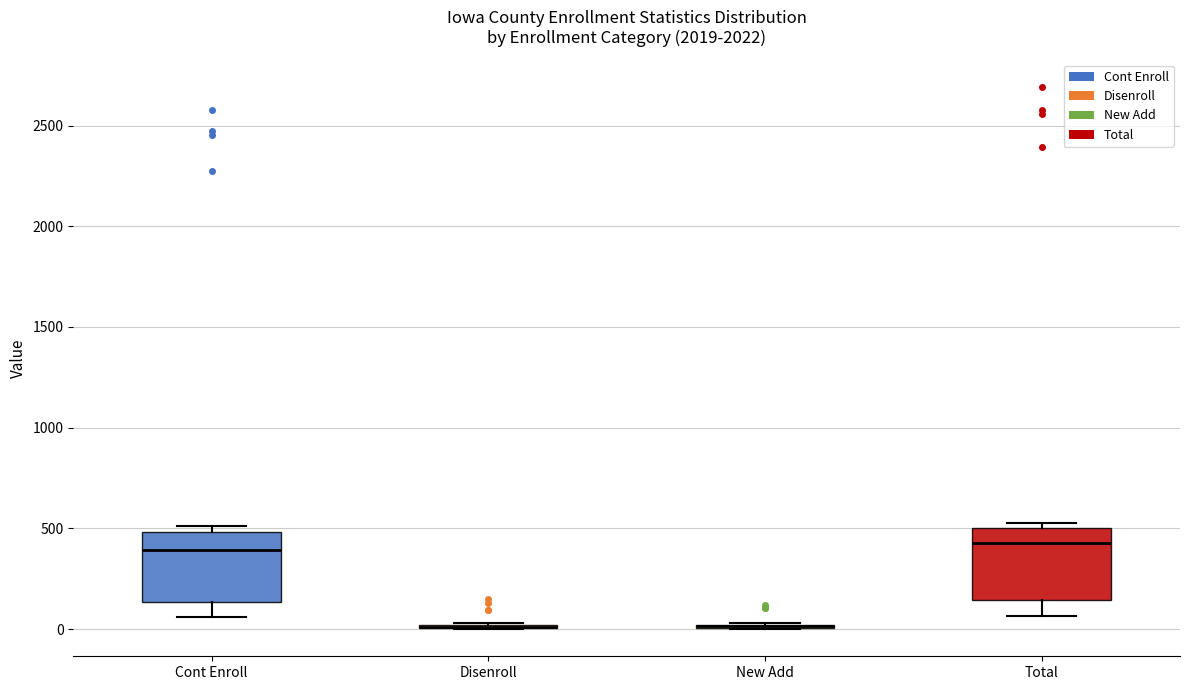

Reading left to right, read every box against the y-axis: the position of its median line, the range the box covers, and the ends of its whiskers. The values are not printed on the chart, so give them approximately, as read against the axis.

Cont Enroll: median 400, box 150 to 500, whiskers 50 to 500 (just above the box's upper edge)
Disenroll: box collapsed to a line at 0, whiskers 0 to 50
New Add: box collapsed to a line at 0, whiskers 0 to 50
Total: median 450, box 150 to 500, whiskers 50 to 550